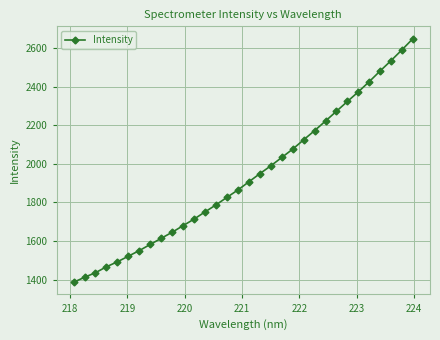

What is the difference between the maximum and minimum values?

1263.1